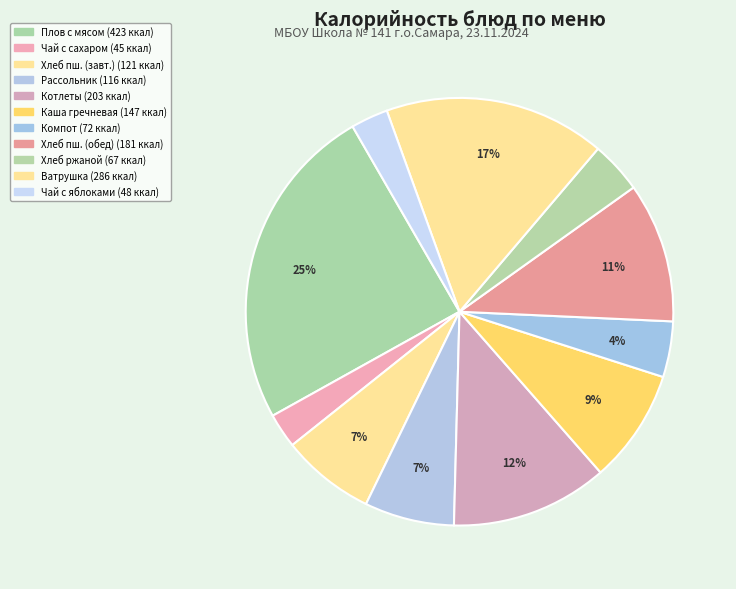

To the nearest percent, what is the average slice percentage?

9%